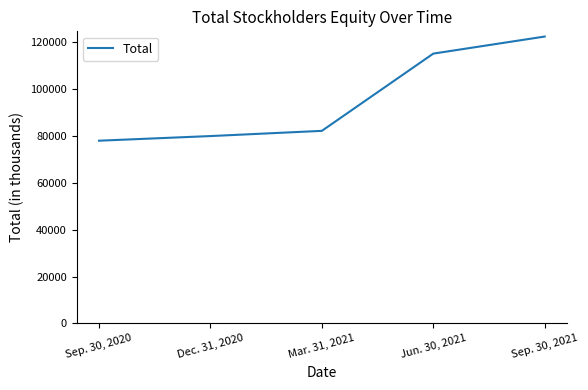

At which label is the value closest to 100286?

Jun. 30, 2021